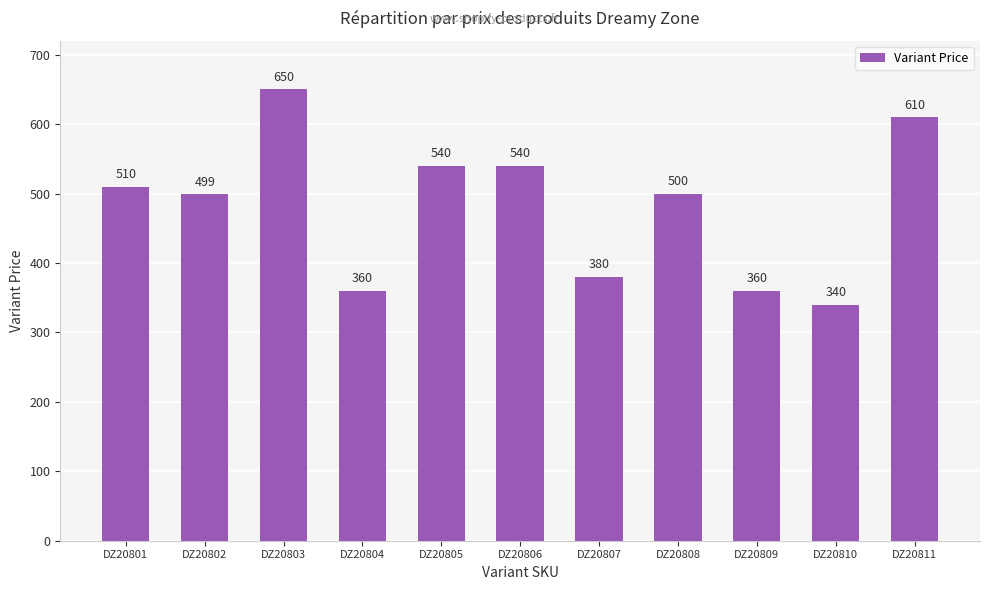

What is the sum of the values at DZ20809 and DZ20805?

900